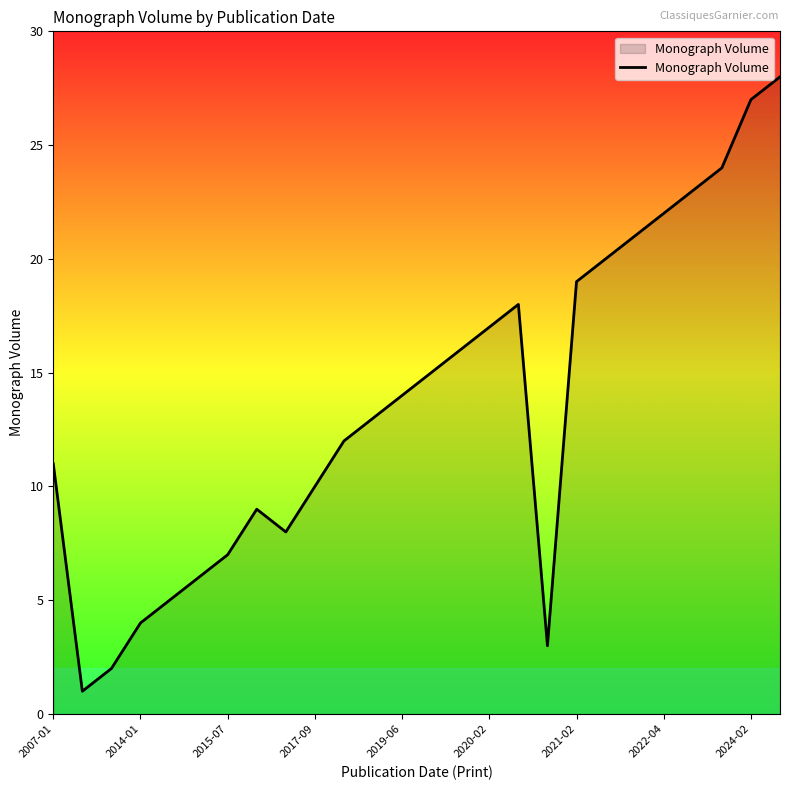

What is the maximum value shown in the chart?

28